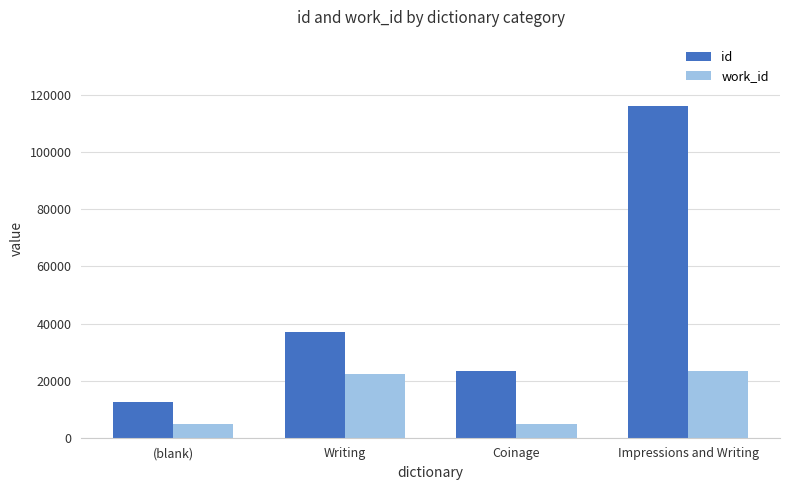

How many groups of bars are there?

4